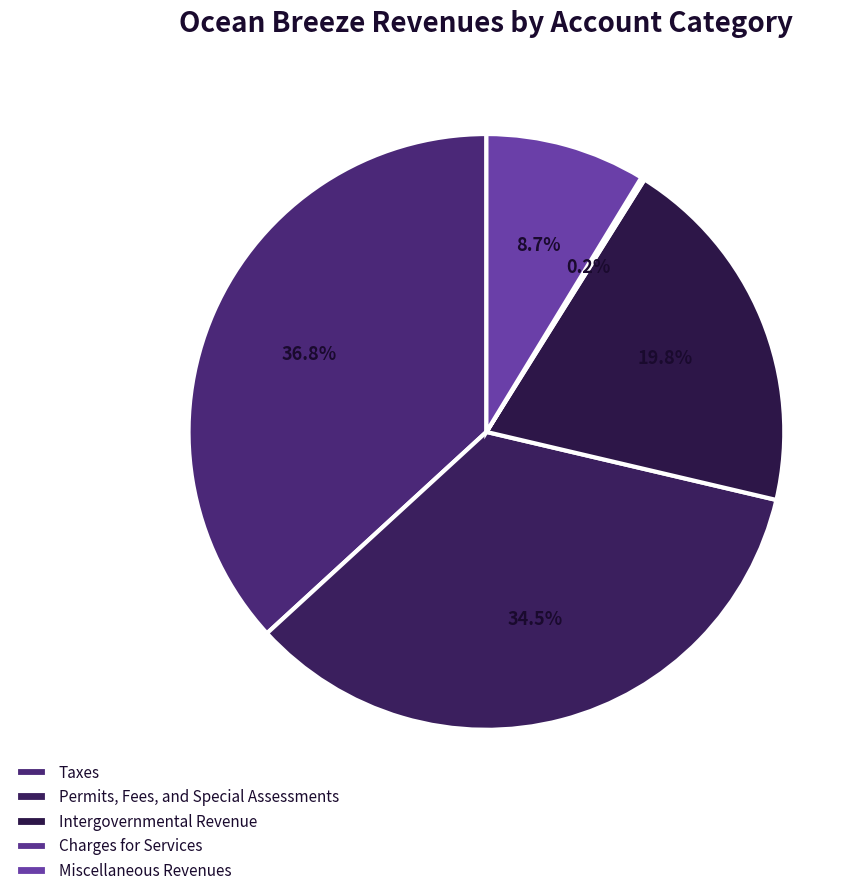

Approximately how many times larger is the value at Permits, Fees, and Special Assessments compared to Miscellaneous Revenues?

4.0